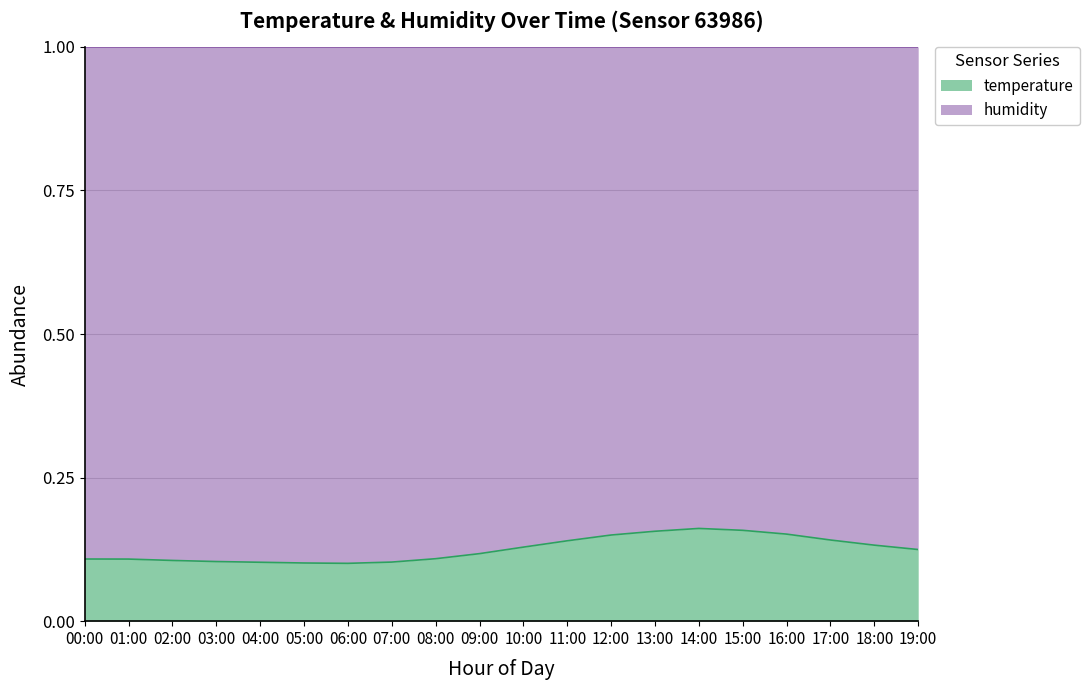

What is the value of the 9th point from the left?

0.1